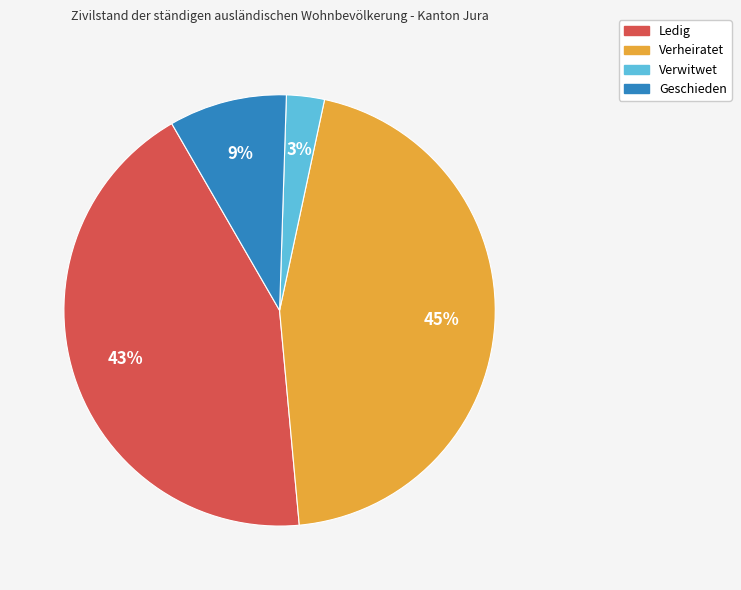

To the nearest percent, what percentage of the pie is Geschieden?

9%